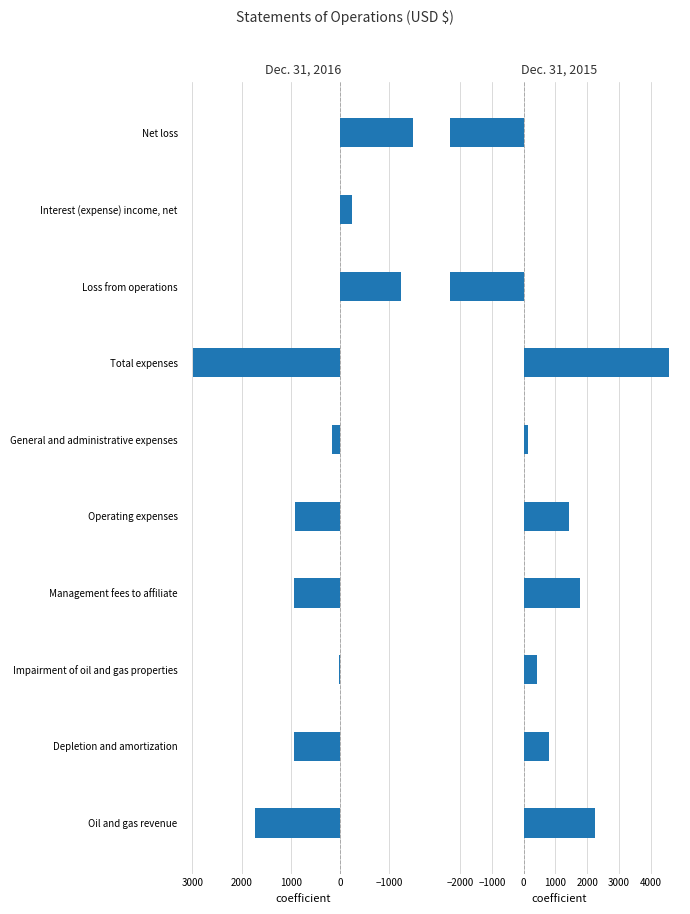

Reading left to right, transcribe all the data shown in this chart.

Dec. 31, 2016: 1735	939	25	943	920	152	2979	-1244	-237	-1481
Dec. 31, 2015: 2244	799	418	1772	1435	147	4571	-2327	7	-2320